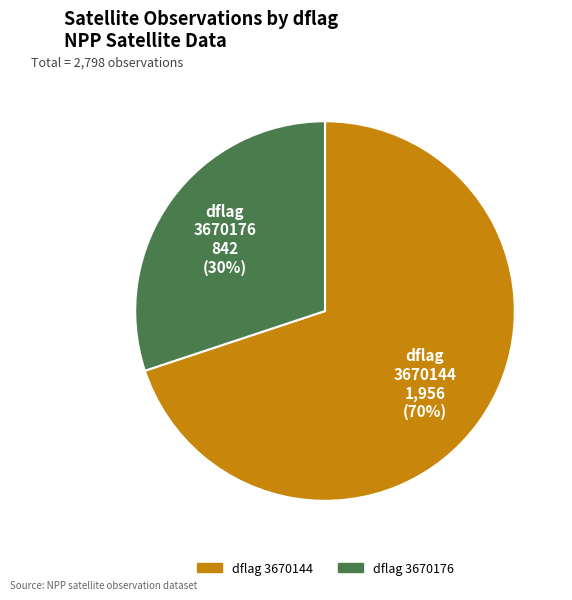

To the nearest percent, what is the average slice percentage?

50%